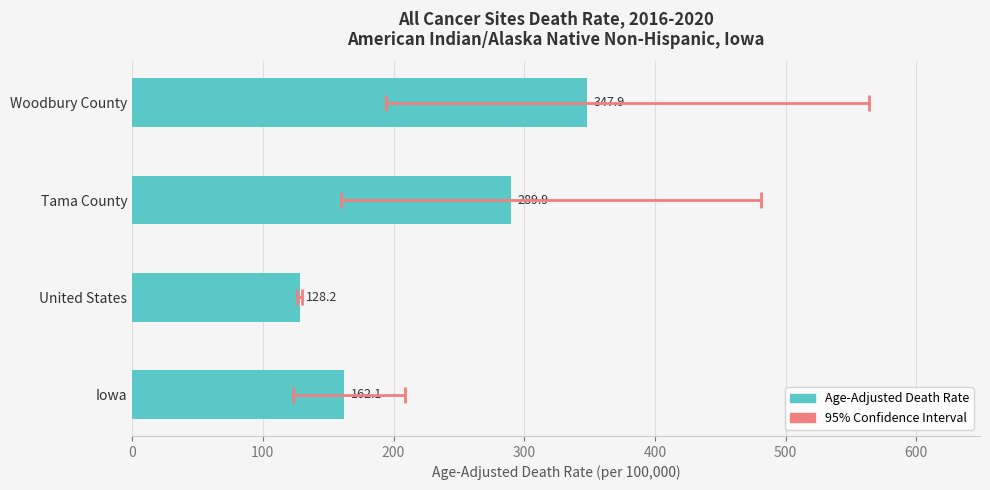

The value at Iowa is 162.1. True or false?

True